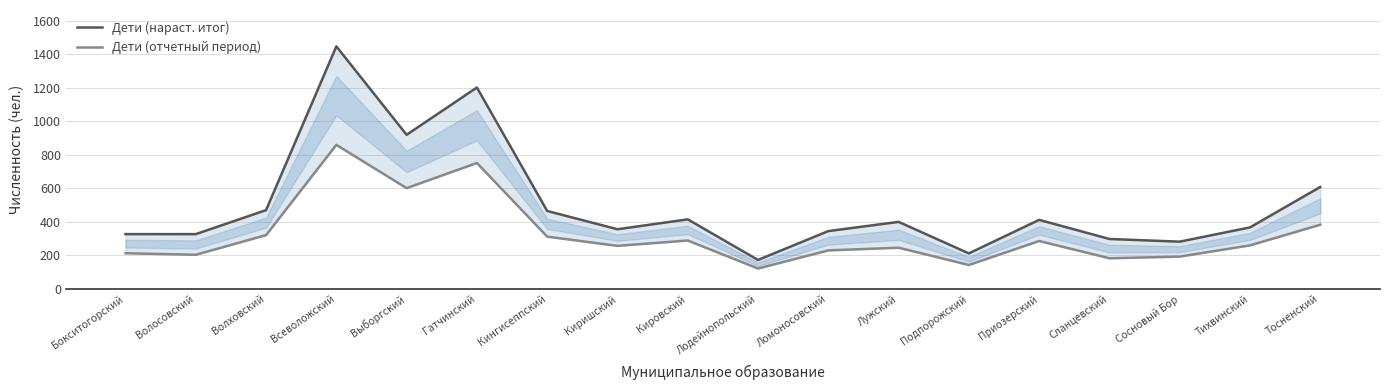

Which series has the largest range (max minus min)?

Дети (нараст. итог)